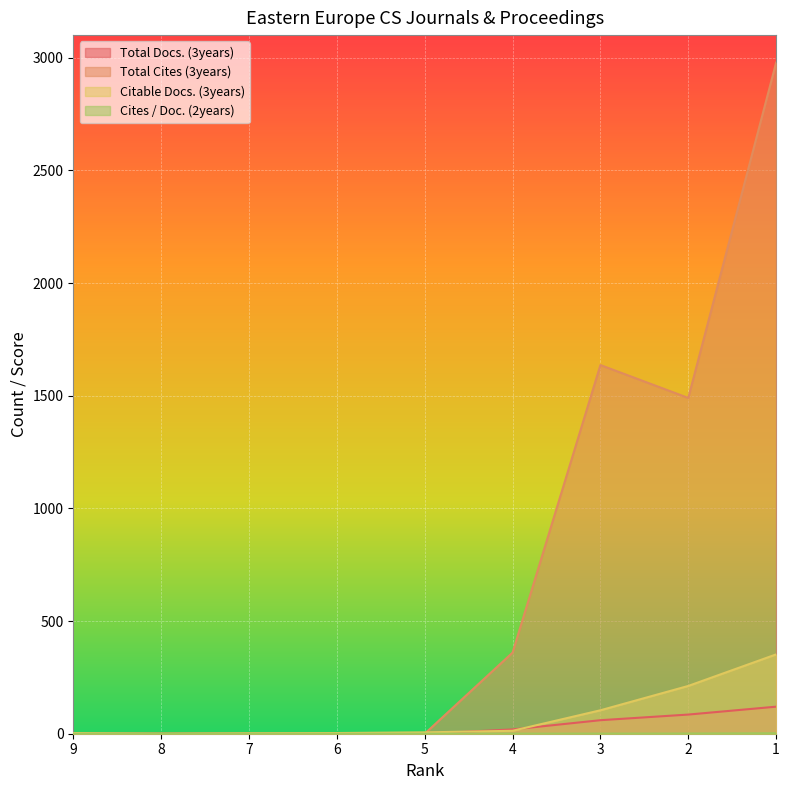

True or false: Citable Docs. (3years) has more than 1 points higher than both neighbors.

False